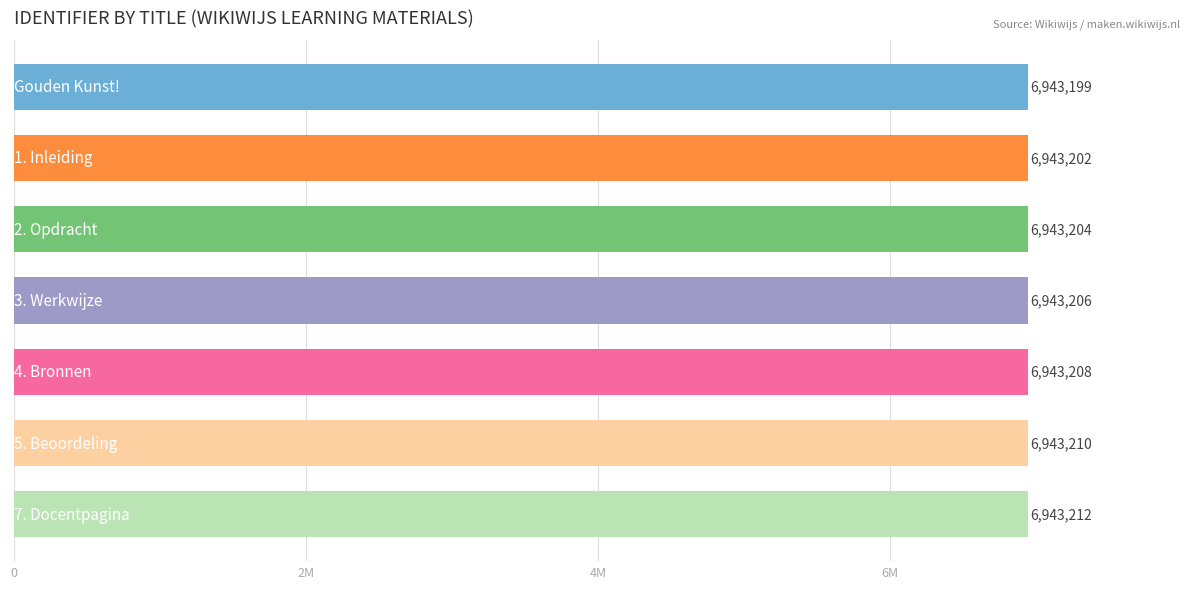

Does the chart contain any negative values?

No